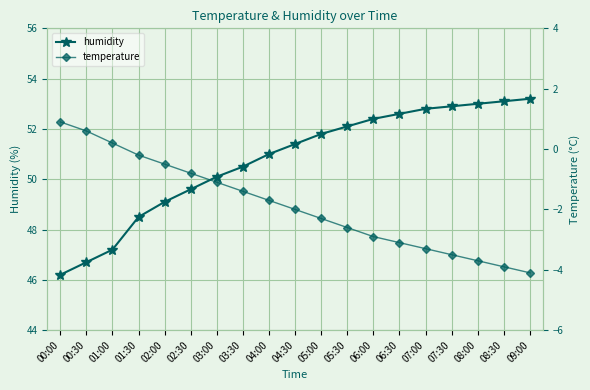

How many values in the humidity series are below 51?

8